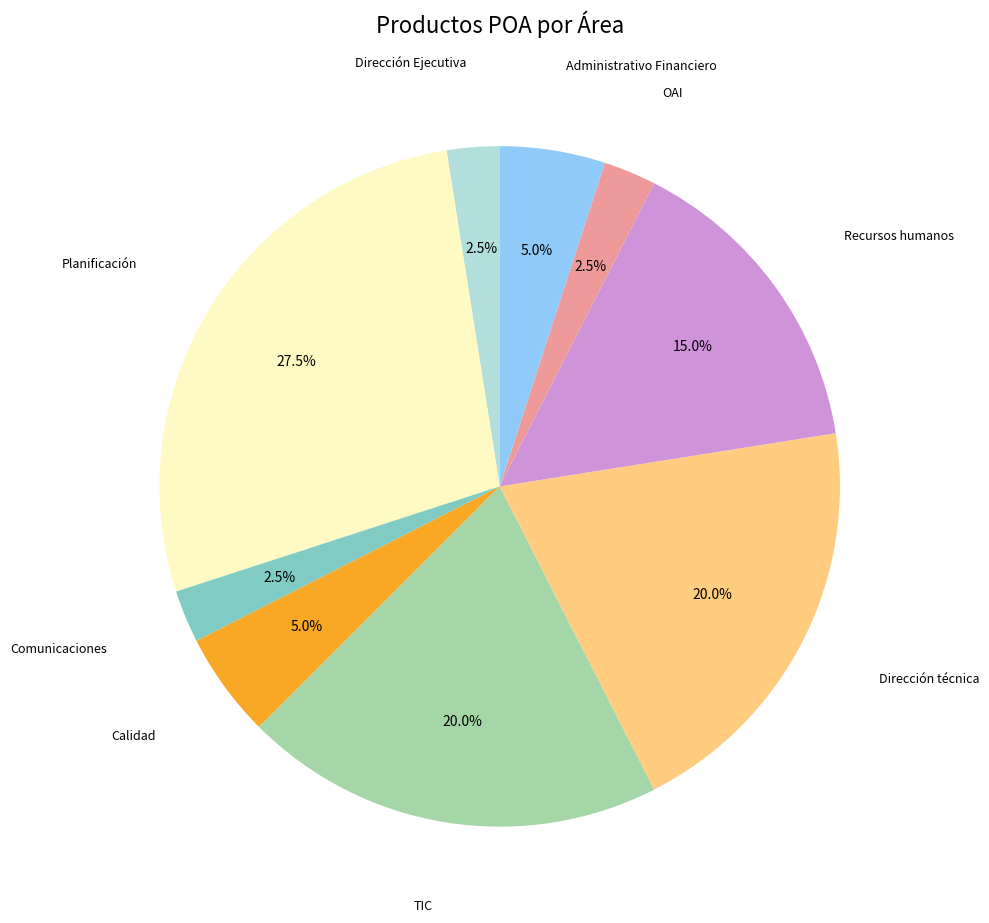

Does any single category account for the majority?

No